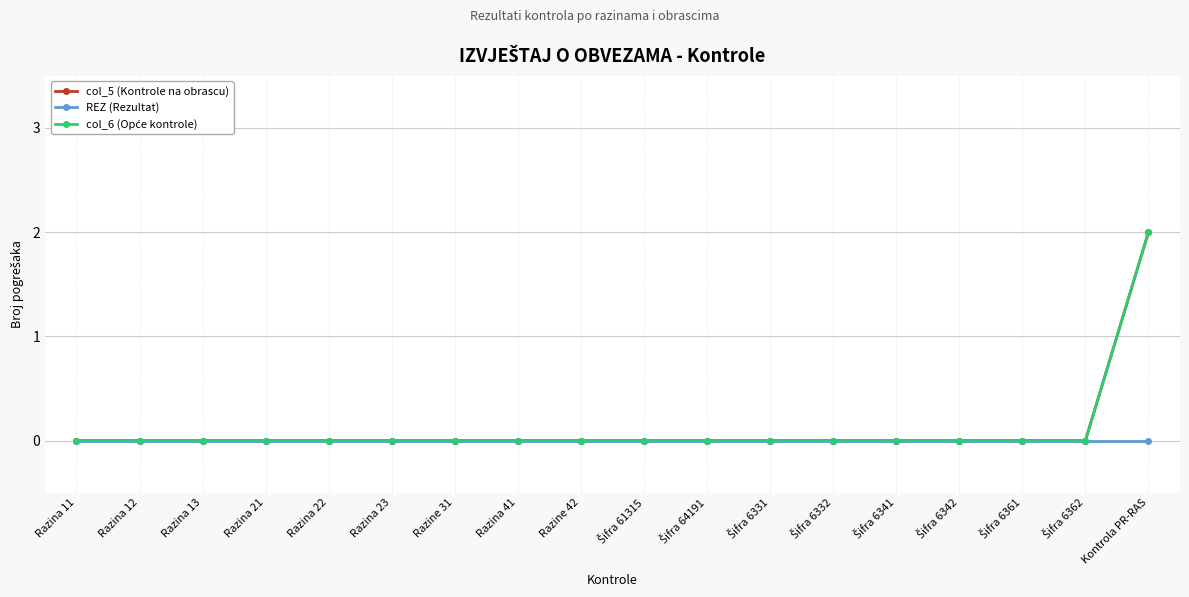

Reading right to left, what are all the values shown in this chart?

col_5 (Kontrole na obrascu): Kontrola PR-RAS=2	Šifra 6362=0	Šifra 6361=0	Šifra 6342=0	Šifra 6341=0	Šifra 6332=0	Šifra 6331=0	Šifra 64191=0	Šifra 61315=0	Razine 42=0	Razina 41=0	Razine 31=0	Razina 23=0	Razina 22=0	Razina 21=0	Razina 13=0	Razina 12=0	Razina 11=0
REZ (Rezultat): Kontrola PR-RAS=0	Šifra 6362=0	Šifra 6361=0	Šifra 6342=0	Šifra 6341=0	Šifra 6332=0	Šifra 6331=0	Šifra 64191=0	Šifra 61315=0	Razine 42=0	Razina 41=0	Razine 31=0	Razina 23=0	Razina 22=0	Razina 21=0	Razina 13=0	Razina 12=0	Razina 11=0
col_6 (Opće kontrole): Kontrola PR-RAS=2	Šifra 6362=0	Šifra 6361=0	Šifra 6342=0	Šifra 6341=0	Šifra 6332=0	Šifra 6331=0	Šifra 64191=0	Šifra 61315=0	Razine 42=0	Razina 41=0	Razine 31=0	Razina 23=0	Razina 22=0	Razina 21=0	Razina 13=0	Razina 12=0	Razina 11=0